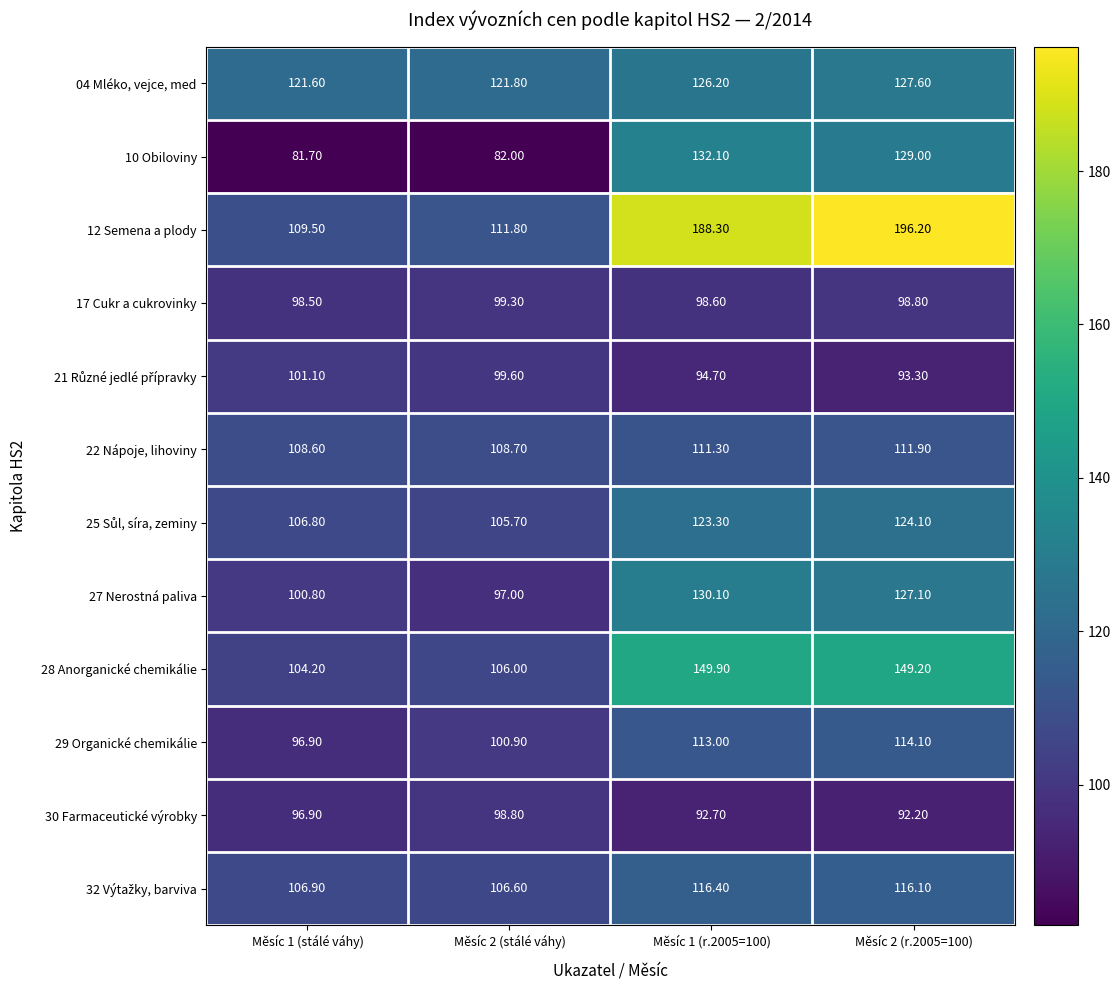

At which category is the sum across all series the highest?

Měsíc 2 (r.2005=100)